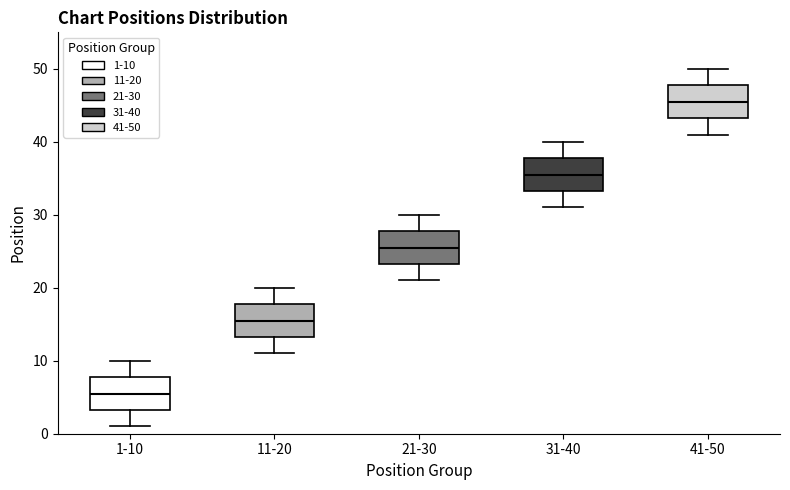

Reading left to right, read every box against the y-axis: the position of its median line, the range the box covers, and the ends of its whiskers. The values are not printed on the chart, so give them approximately, as read against the axis.

1-10: median 6, box 3 to 8, whiskers 1 to 10
11-20: median 16, box 13 to 18, whiskers 11 to 20
21-30: median 26, box 23 to 28, whiskers 21 to 30
31-40: median 36, box 33 to 38, whiskers 31 to 40
41-50: median 46, box 43 to 48, whiskers 41 to 50